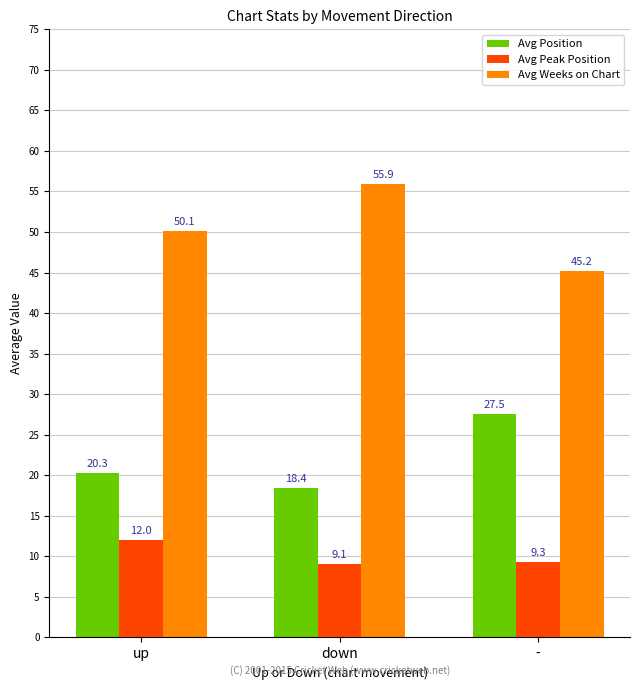

Rank the series by their maximum value, from highest to lowest.

Avg Weeks on Chart, Avg Position, Avg Peak Position